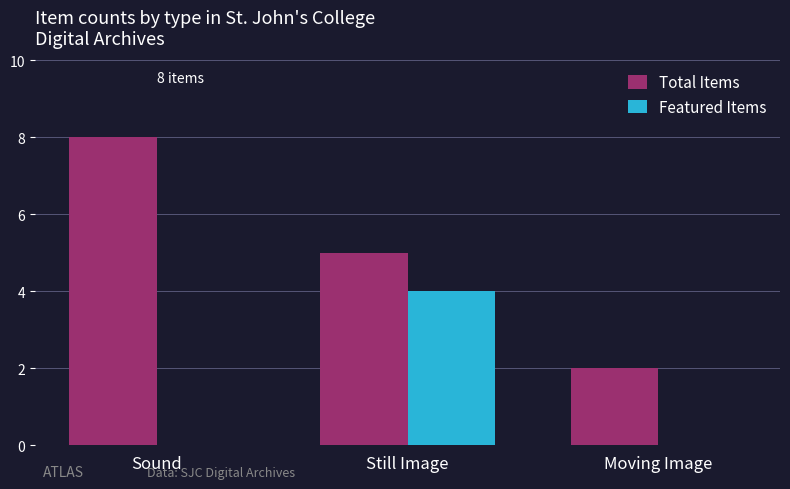

Which category has the highest value in the Total Items series?

Sound